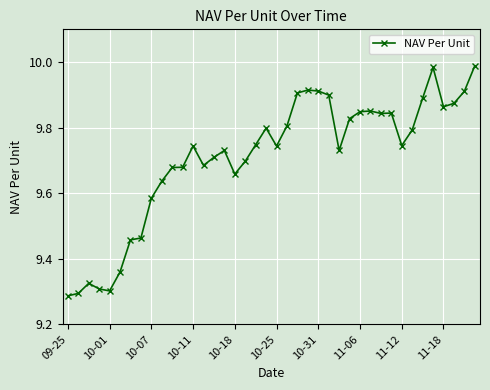

True or false: there are more than 1 points higher than both neighbors.

True